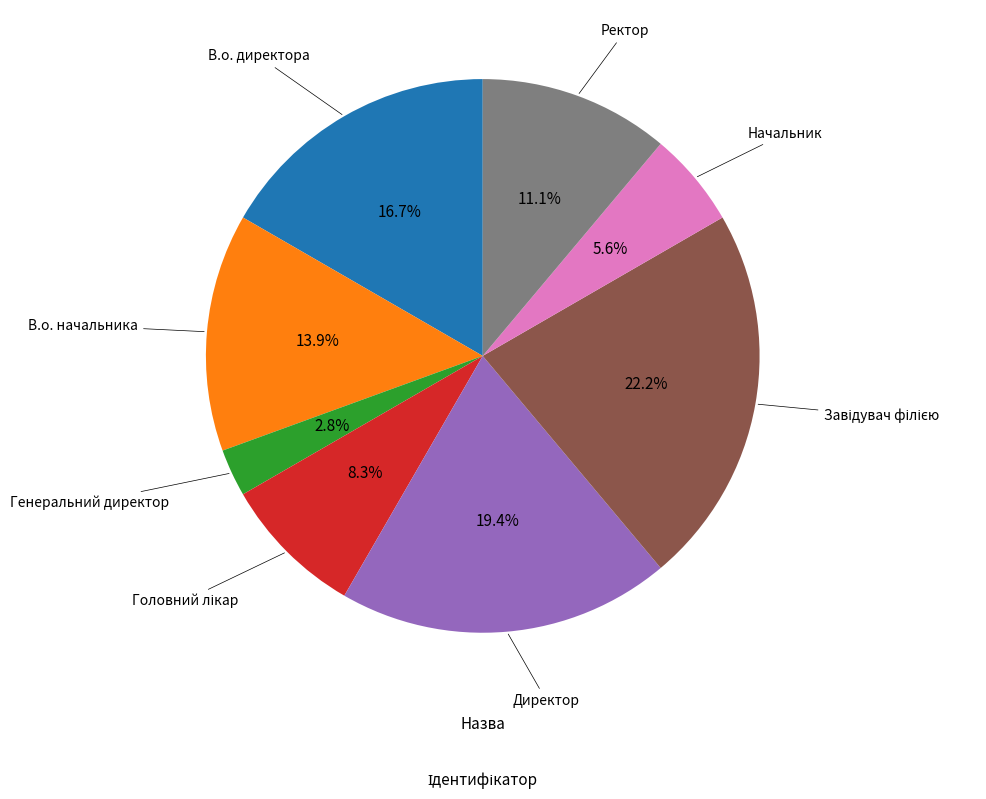

What is the smallest slice in the pie chart?

Генеральний директор